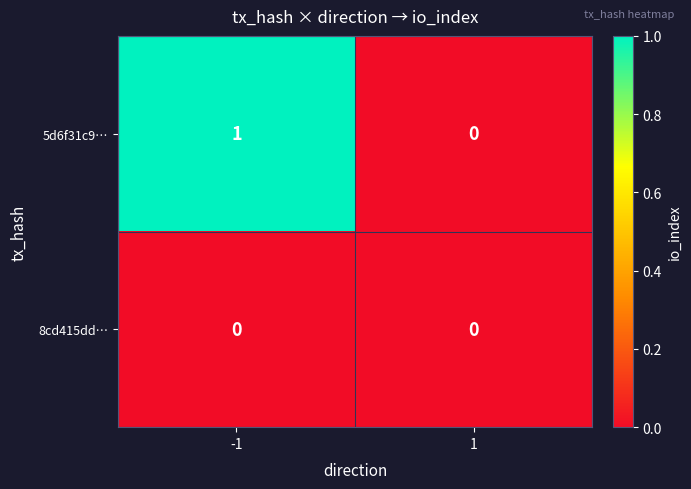

Rank the series by their maximum value, from lowest to highest.

8cd415dd…, 5d6f31c9…